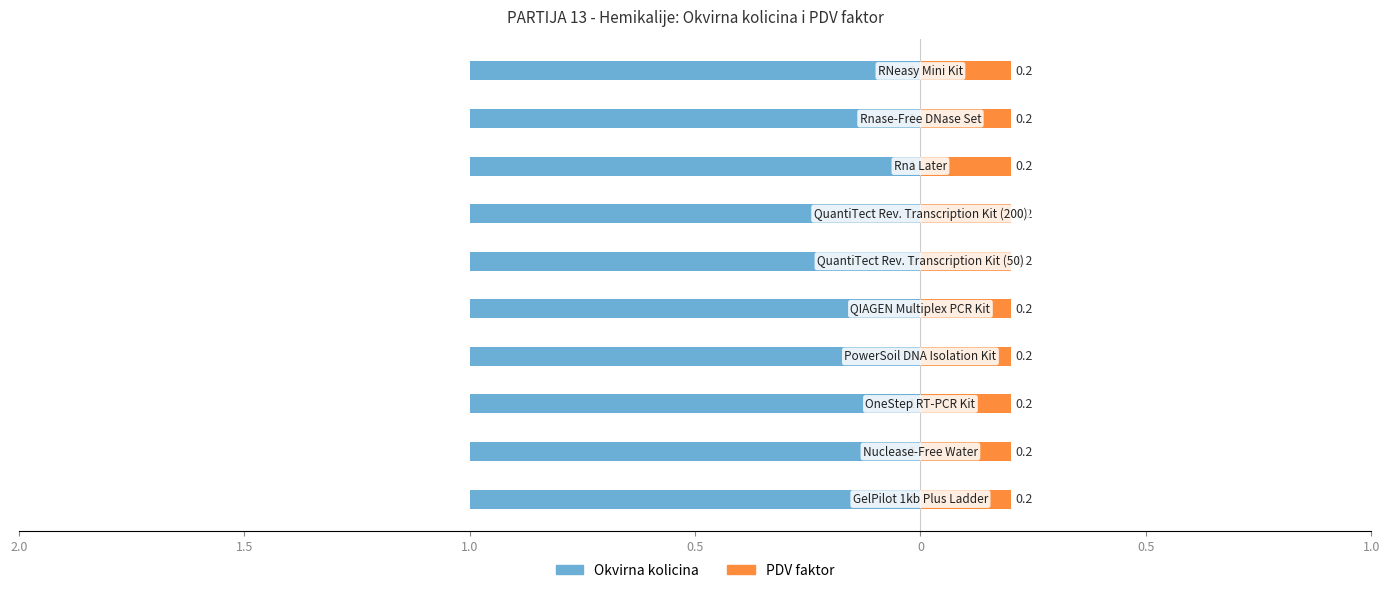

At which category is the sum across all series the highest?

GelPilot 1kb Plus Ladder